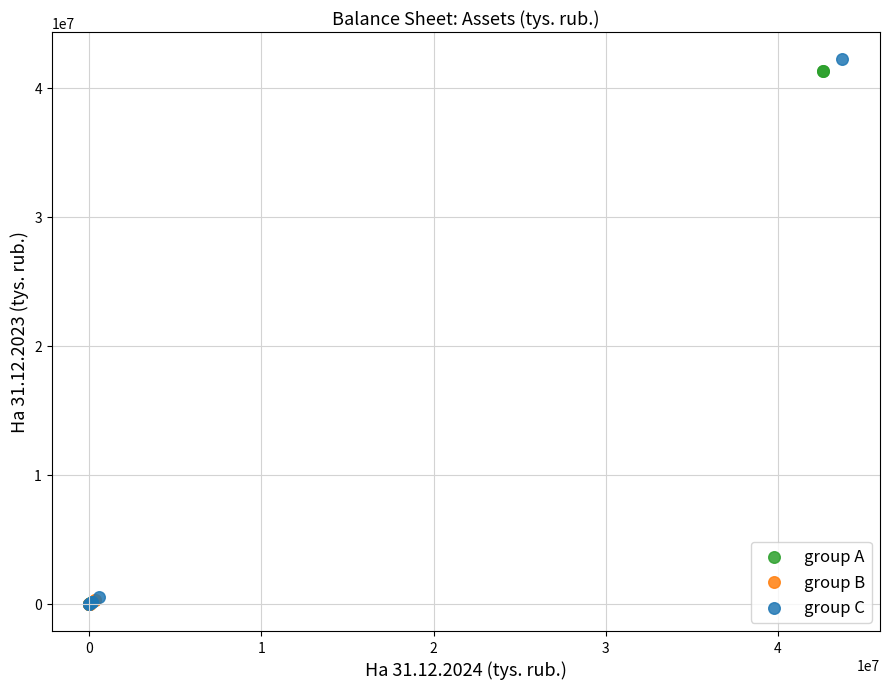

What are all the series names shown in the legend?

group A, group B, group C